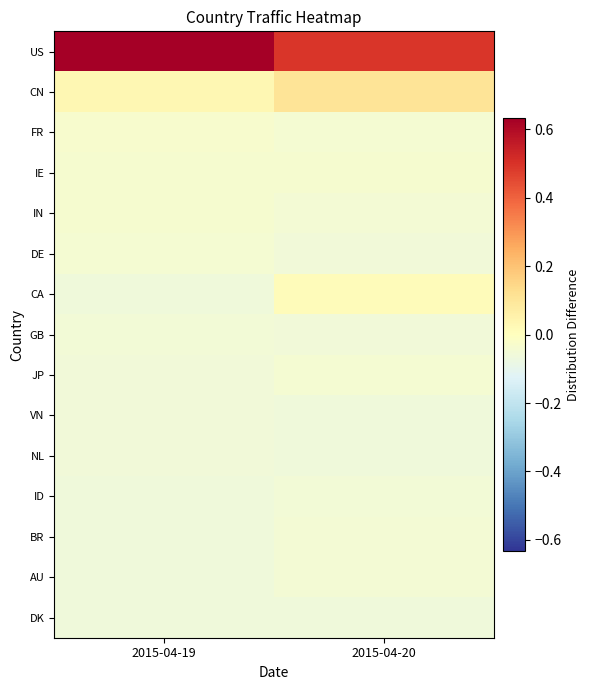

At 2015-04-20, list the series in order from largest to smallest.

US, CN, CA, IE, FR, JP, AU, BR, IN, ID, DE, GB, VN, DK, NL